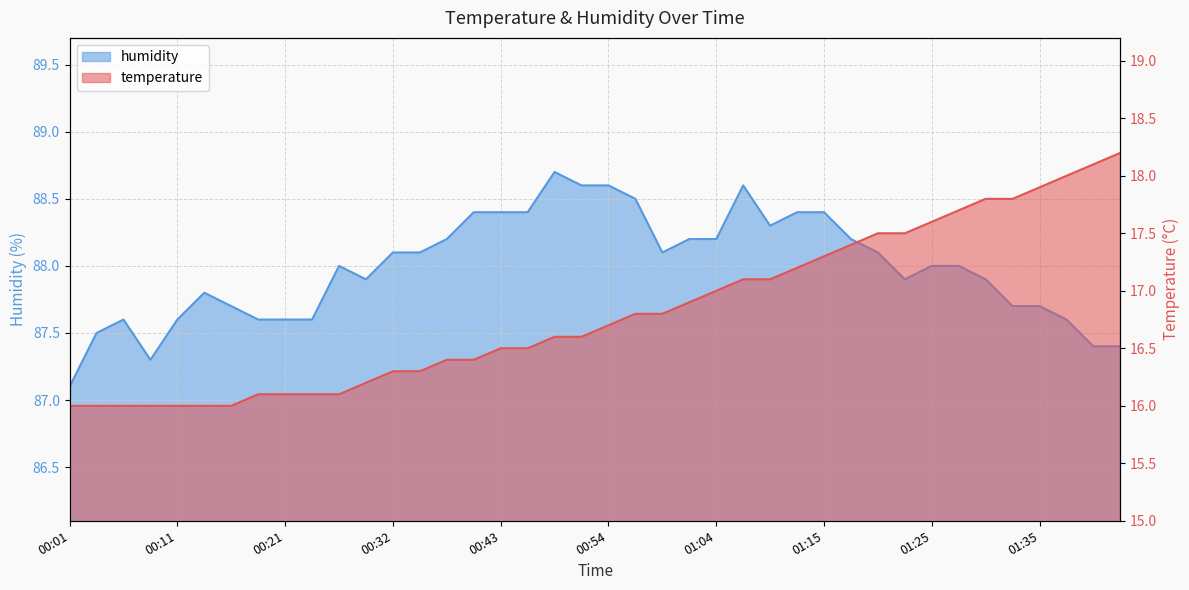

The temperature series shows 16.2 at 00:30. True or false?

True